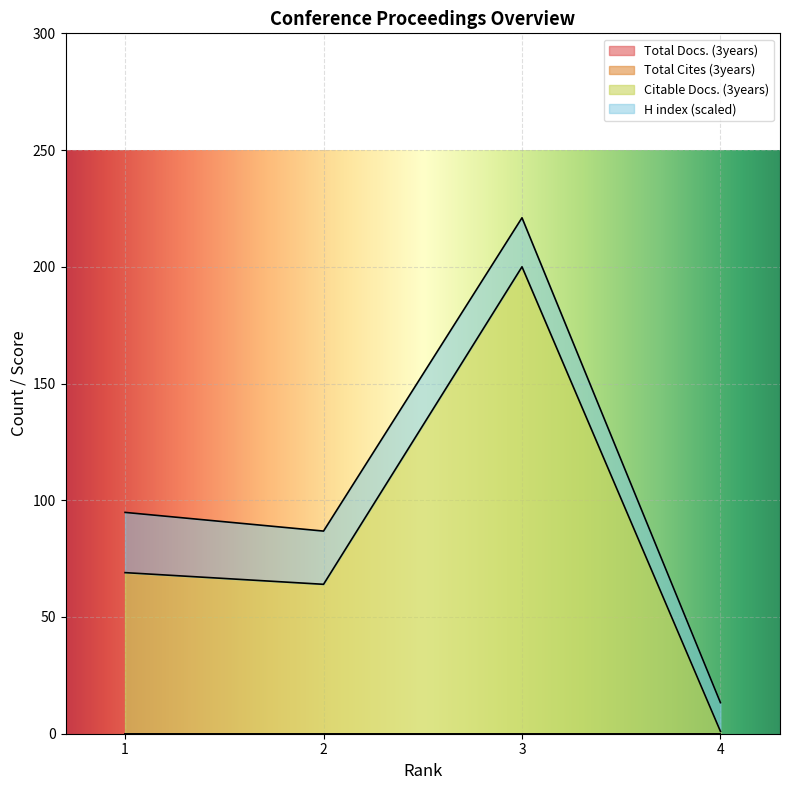

True or false: Total Docs. (3years) and Total Cites (3years) intersect in this chart.

False